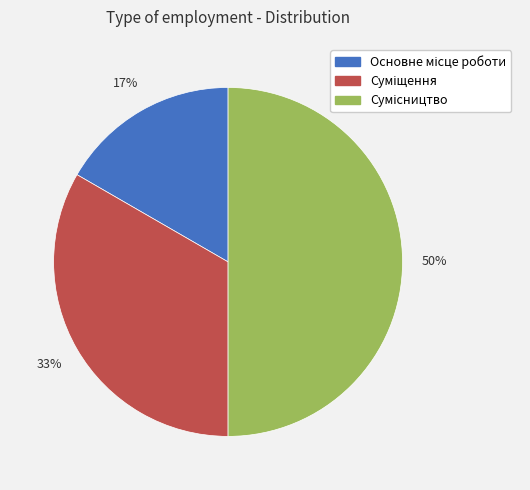

To the nearest percent, what is the average slice percentage?

33%